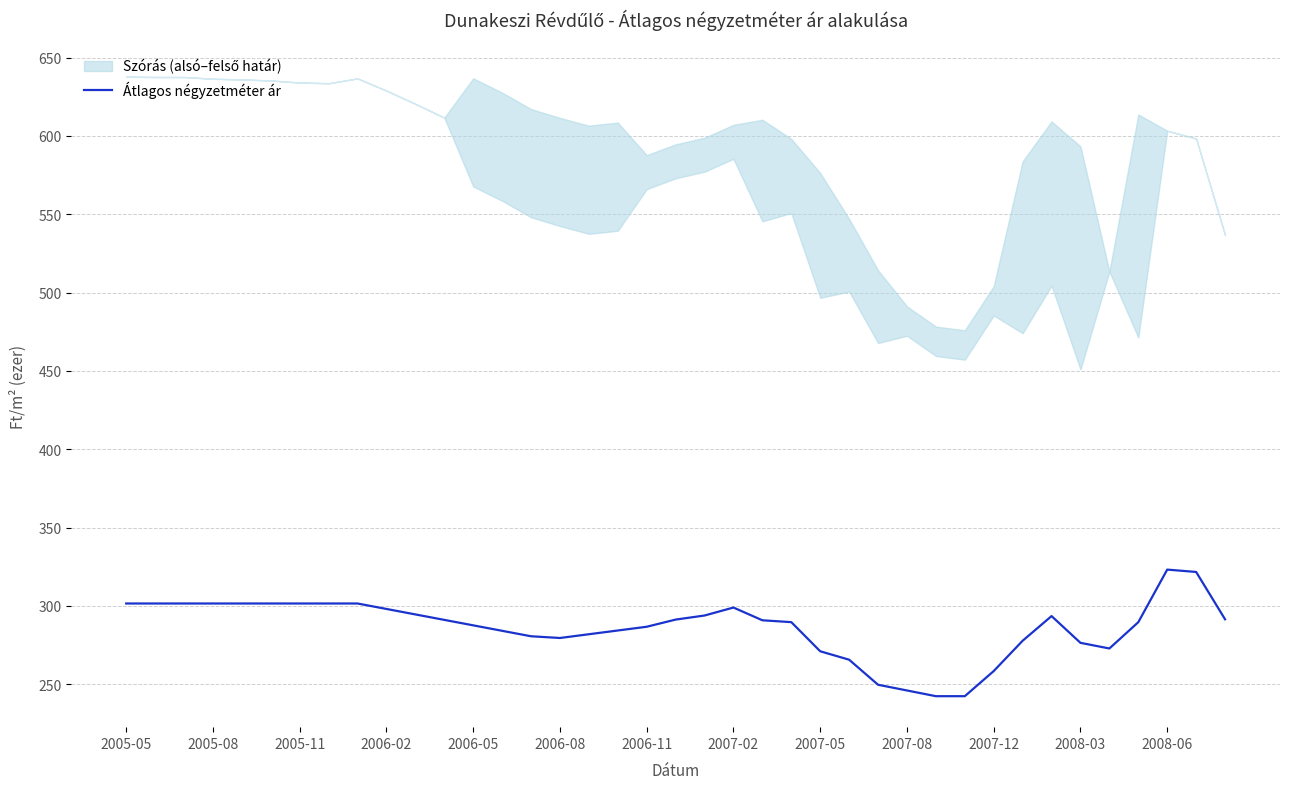

The value of Átlagos négyzetméter ár at 2008-03 is 389.5. True or false?

False